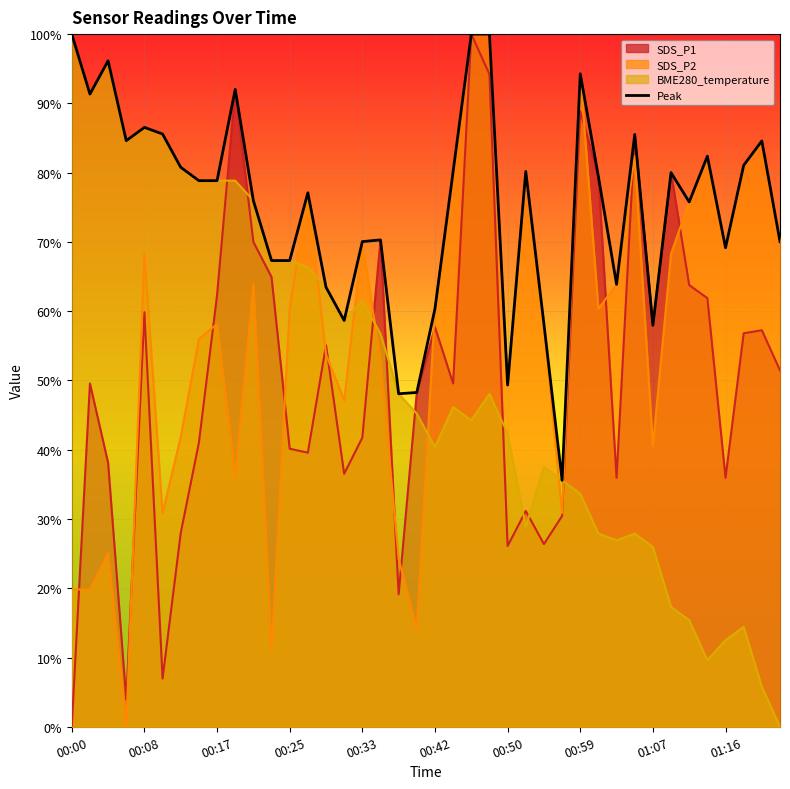

Which label corresponds to the largest value in the chart?

00:00